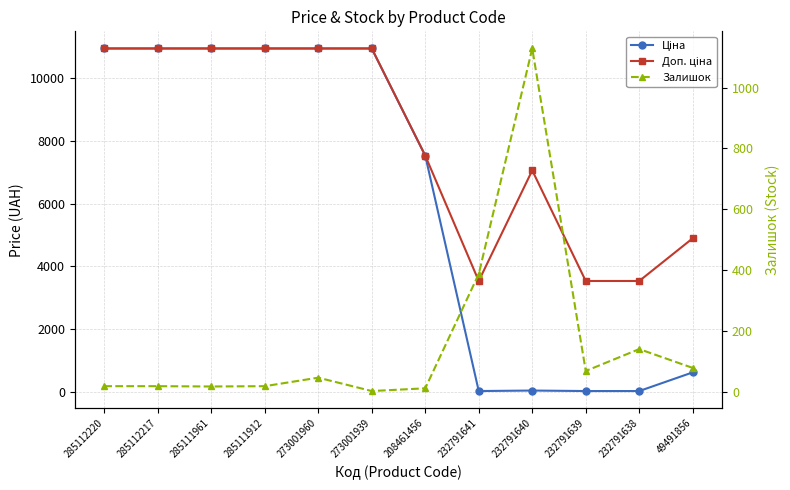

Is the value of Залишок at 285112217 greater than the value of Доп. ціна at 285112220?

No